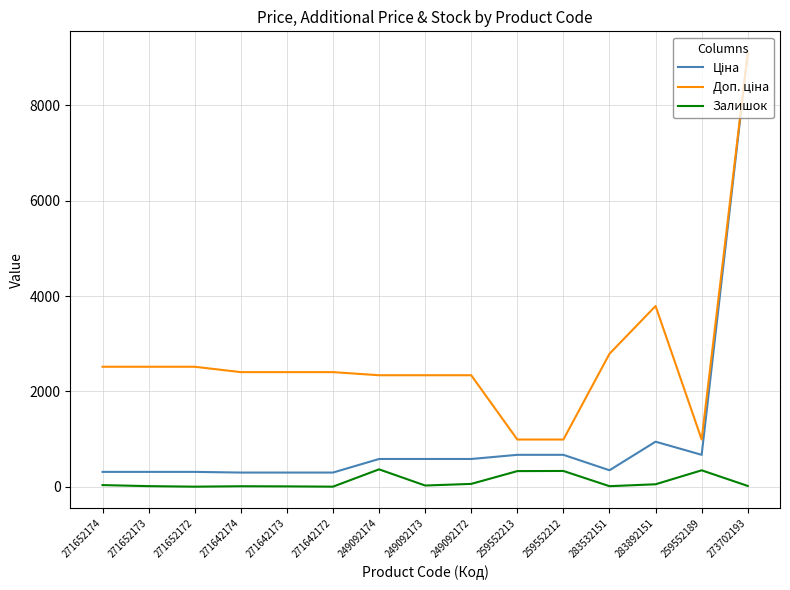

What is the difference between the highest and lowest values at 259552213?

661.7